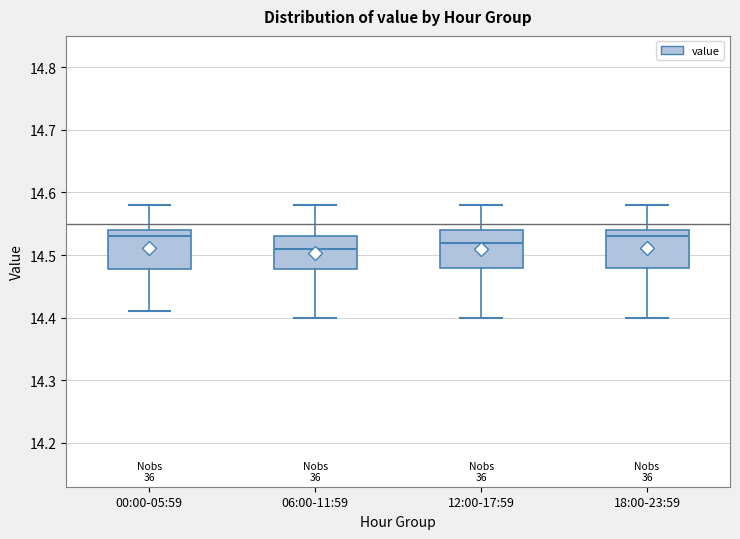

Reading left to right, read every box against the y-axis: the position of its median line, the range the box covers, and the ends of its whiskers. The values are not printed on the chart, so give them approximately, as read against the axis.

00:00-05:59: median 14.53, box 14.48 to 14.54, whiskers 14.41 to 14.58
06:00-11:59: median 14.51, box 14.48 to 14.53, whiskers 14.40 to 14.58
12:00-17:59: median 14.52, box 14.48 to 14.54, whiskers 14.40 to 14.58
18:00-23:59: median 14.53, box 14.48 to 14.54, whiskers 14.40 to 14.58